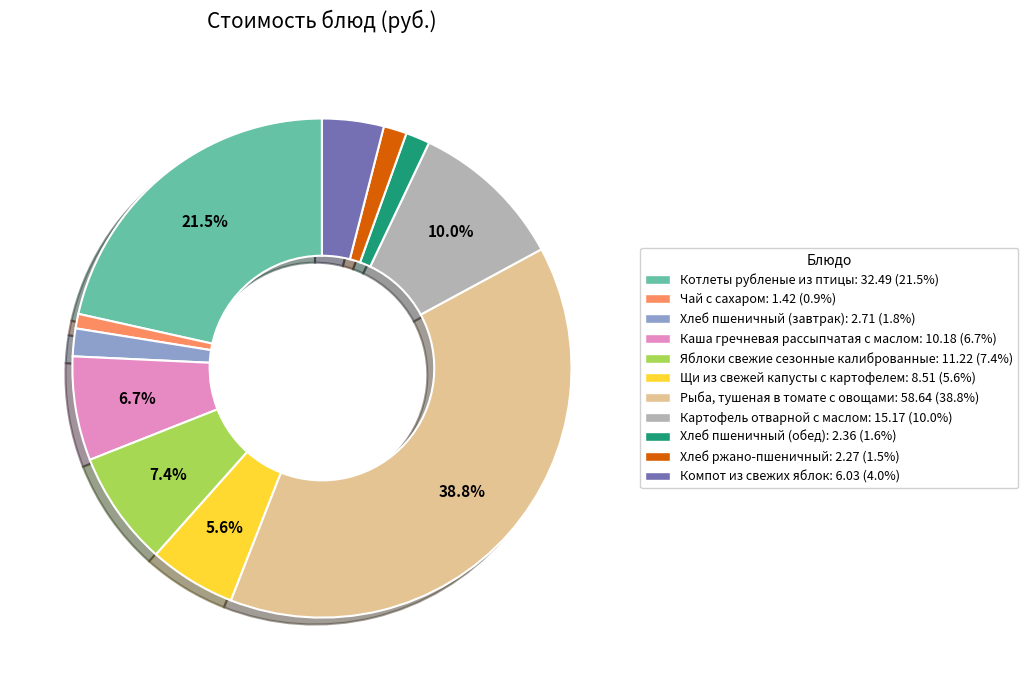

Which has a higher value, Компот из свежих яблок or Рыба, тушеная в томате с овощами?

Рыба, тушеная в томате с овощами